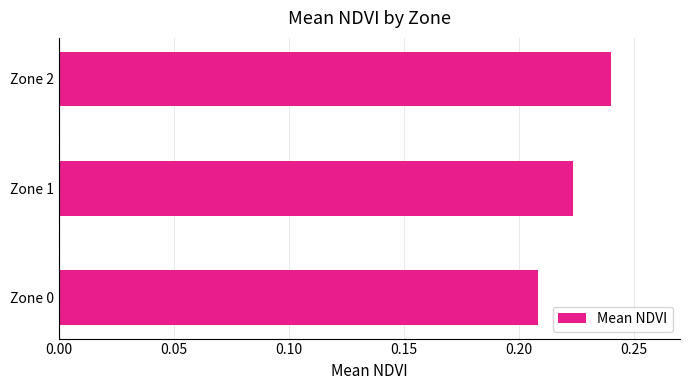

True or false: the data shows 0.1 at Zone 0.

False